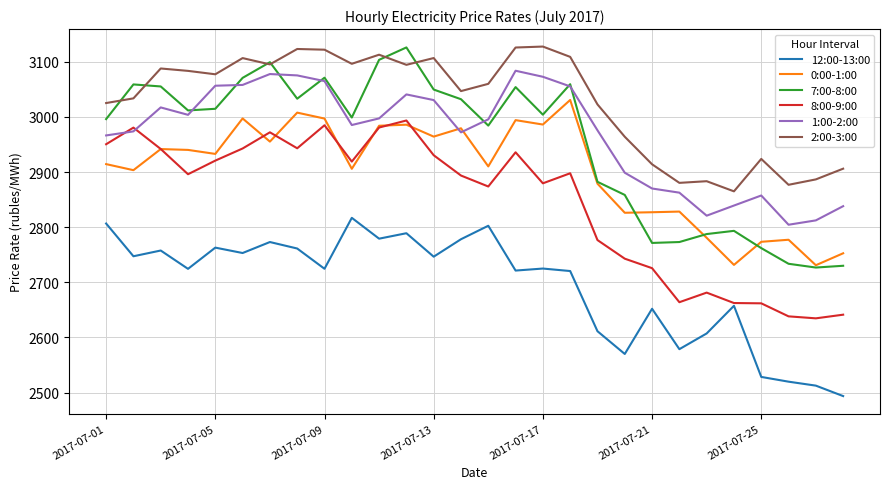

What is the minimum value for 2:00-3:00?

2864.9